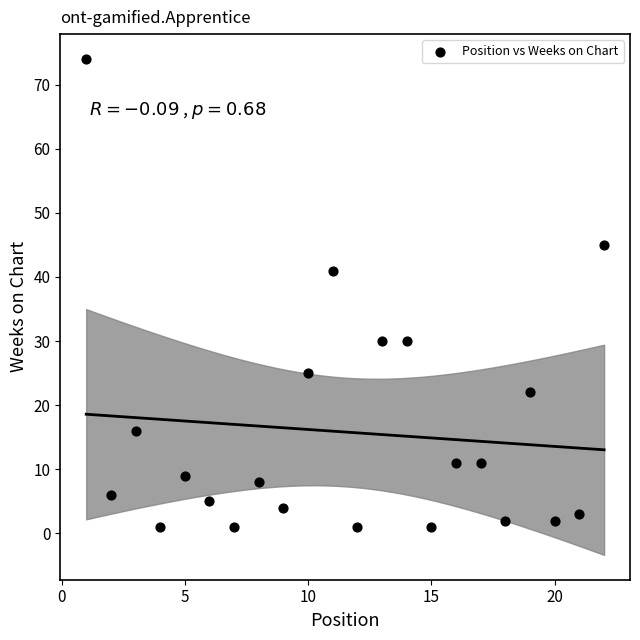

What Y value in the scatter plot is closest to 37?

41